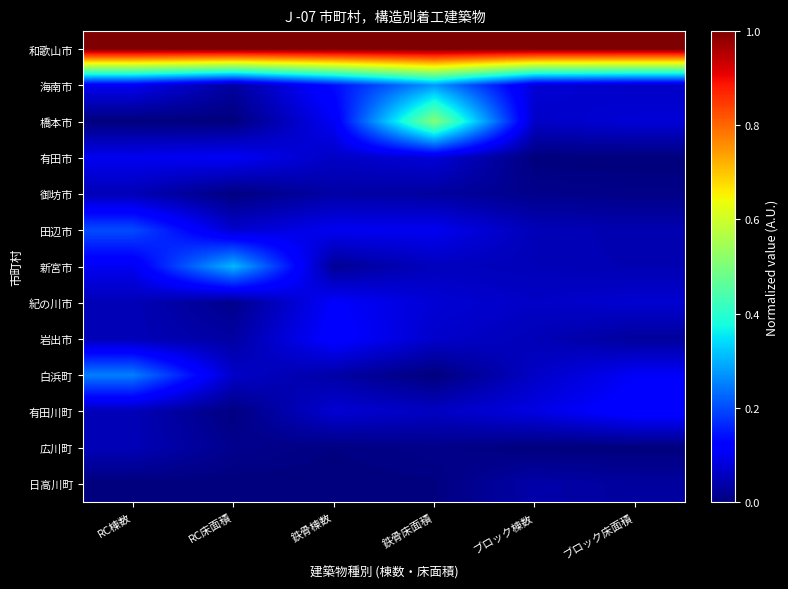

What is the total value across all series at ブロック棟数?

1.6